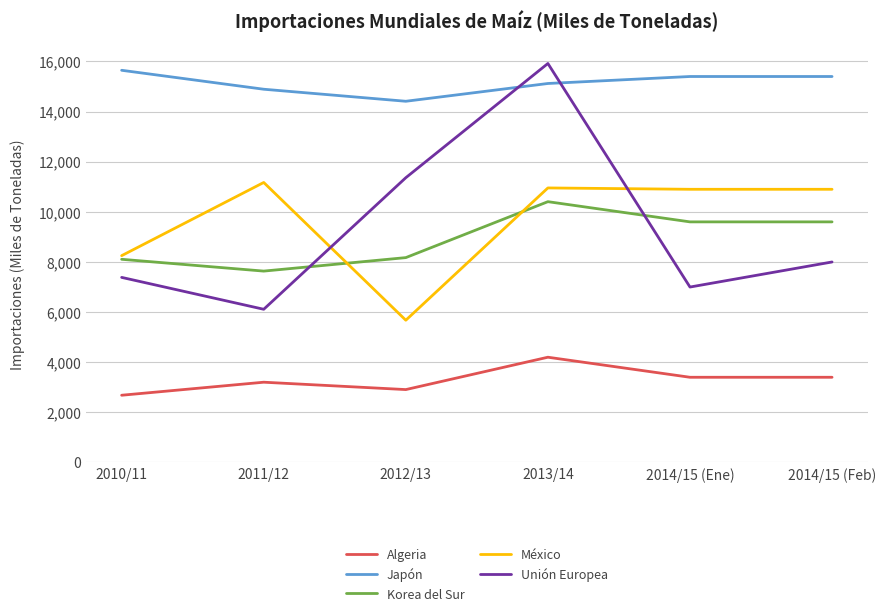

What are all the series names shown in the legend?

Algeria, Japón, Korea del Sur, México, Unión Europea